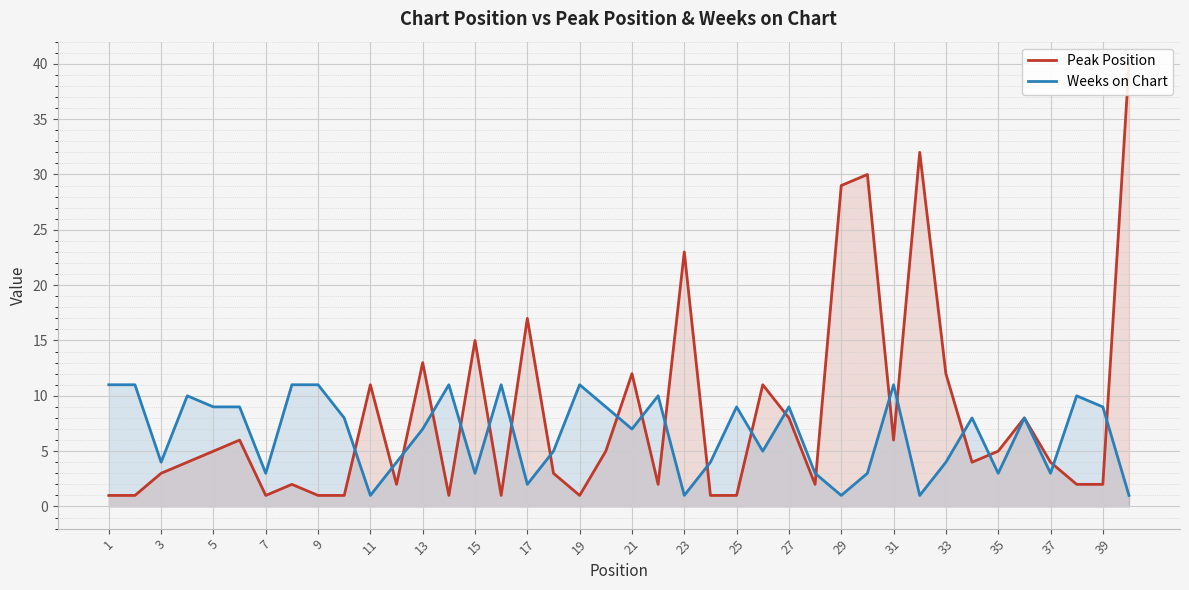

Read the Weeks on Chart value at 33.

4